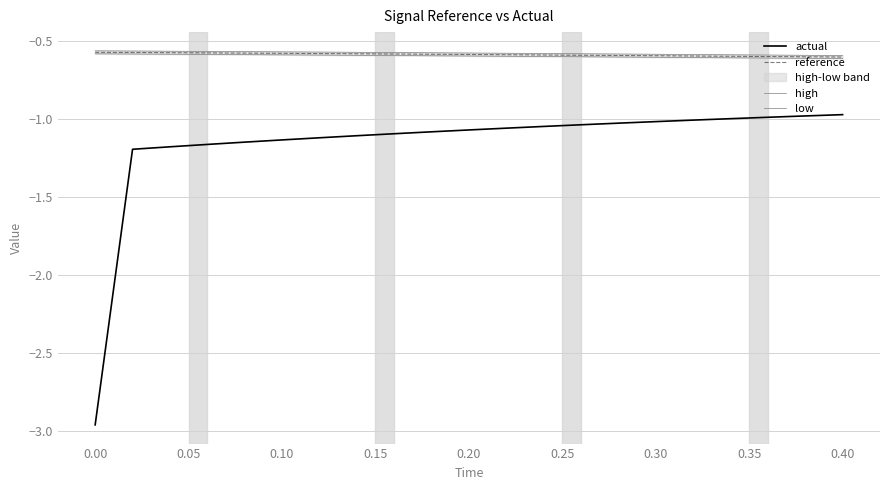

The actual series shows -1.4 at 0.40. True or false?

False